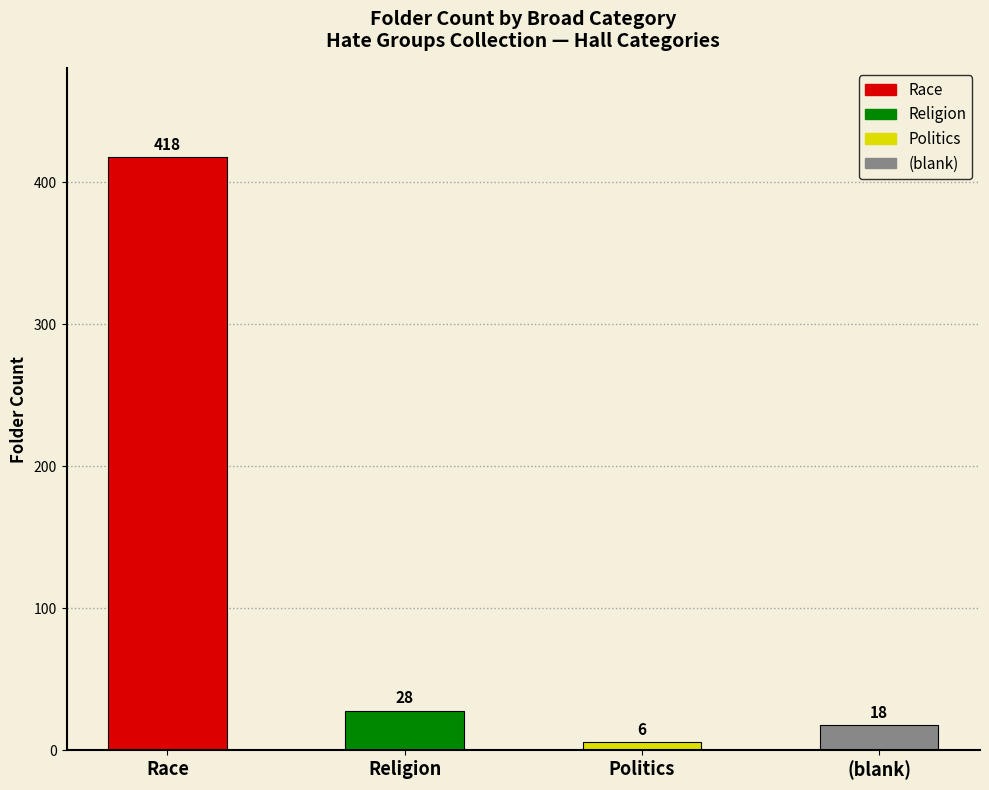

What is the difference between the maximum and second lowest values?

400